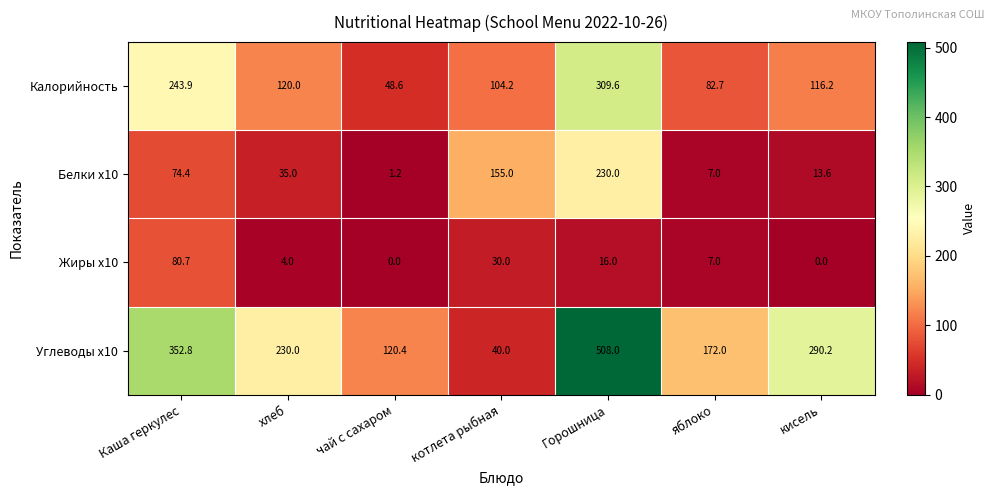

The value of Белки x10 at яблоко is 7.0. True or false?

True